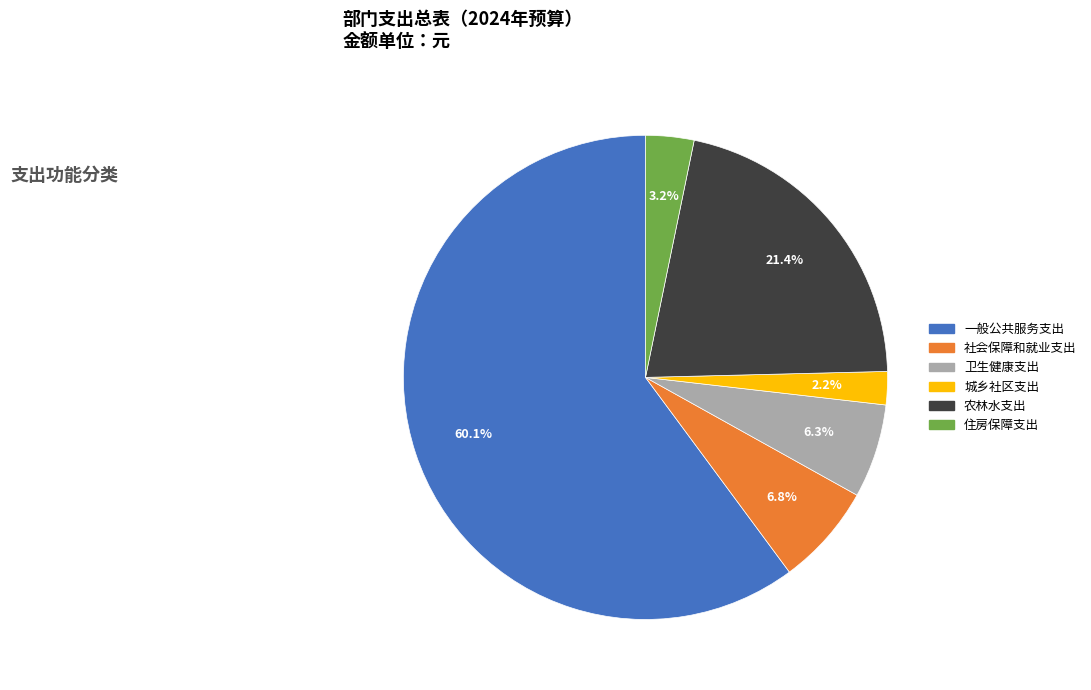

How many segments does this pie chart have?

6